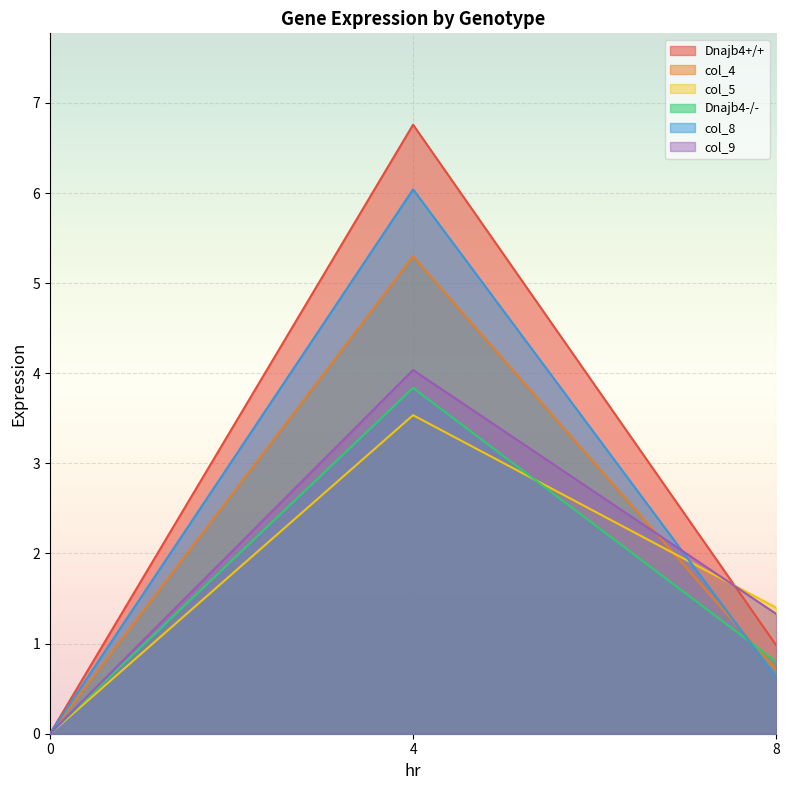

True or false: col_9 has a value of 1.3 at 8.

True